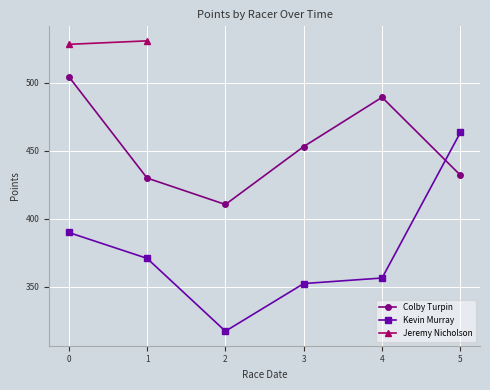

What is the sum of all Kevin Murray values?

2251.1